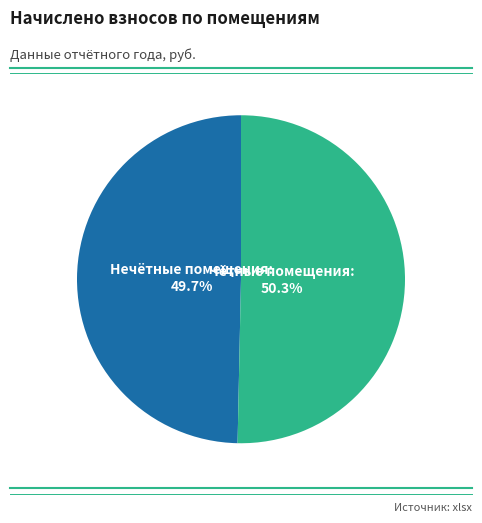

How many slices are in this pie chart?

2